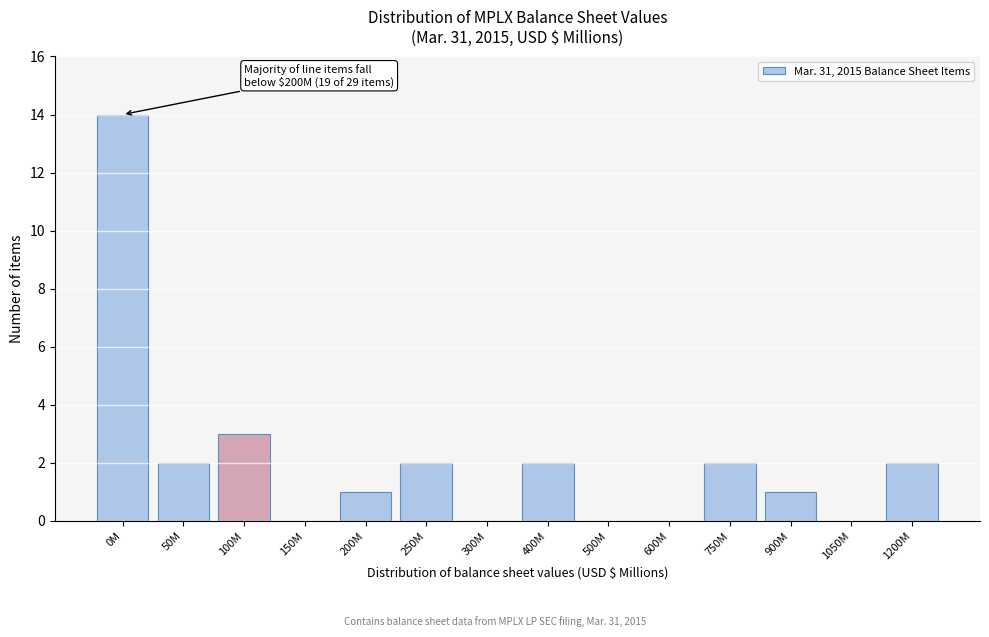

Reading left to right, extract all data points from this chart.

0M=14	50M=2	100M=3	150M=0	200M=1	250M=2	300M=0	400M=2	500M=0	600M=0	750M=2	900M=1	1050M=0	1200M=2